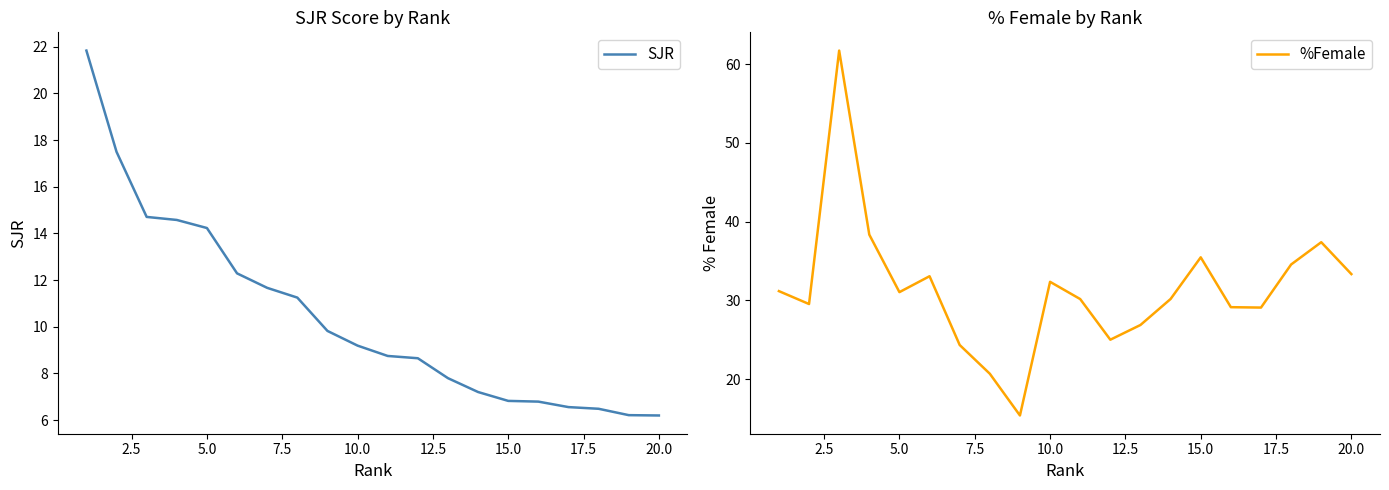

What is the minimum value for SJR?

6.2